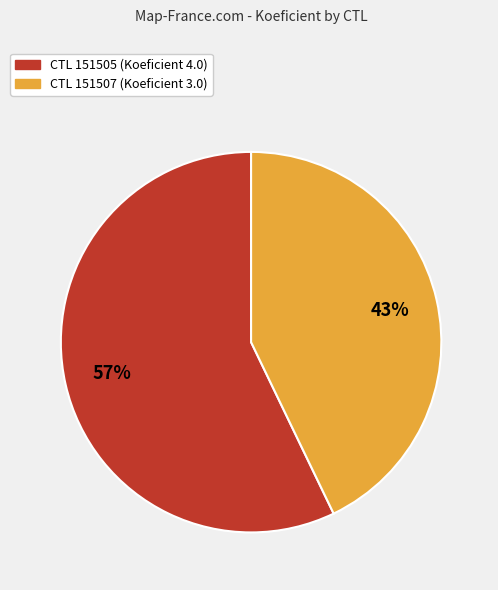

Is there a majority slice in this chart?

Yes